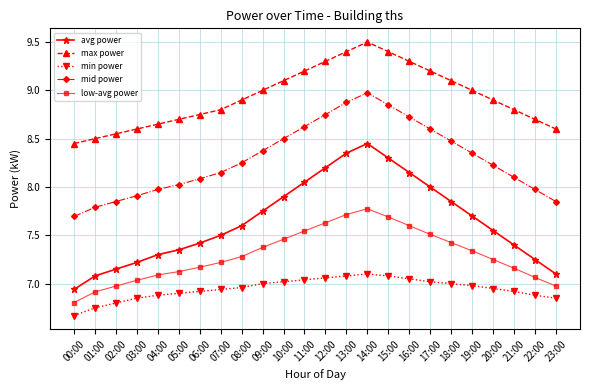

Is this an area chart (filled region under the line)?

No